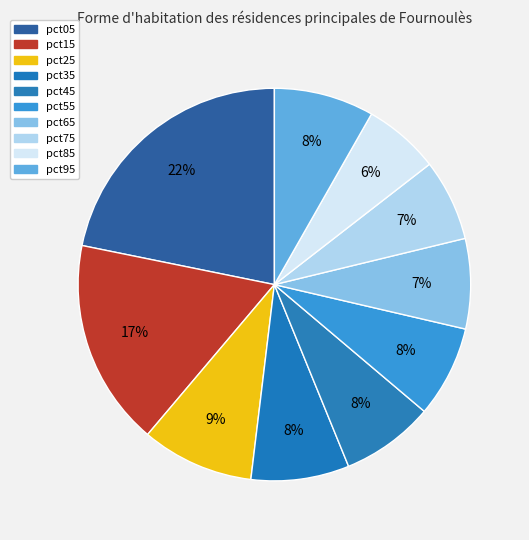

To the nearest percent, what portion does pct25 represent?

9%